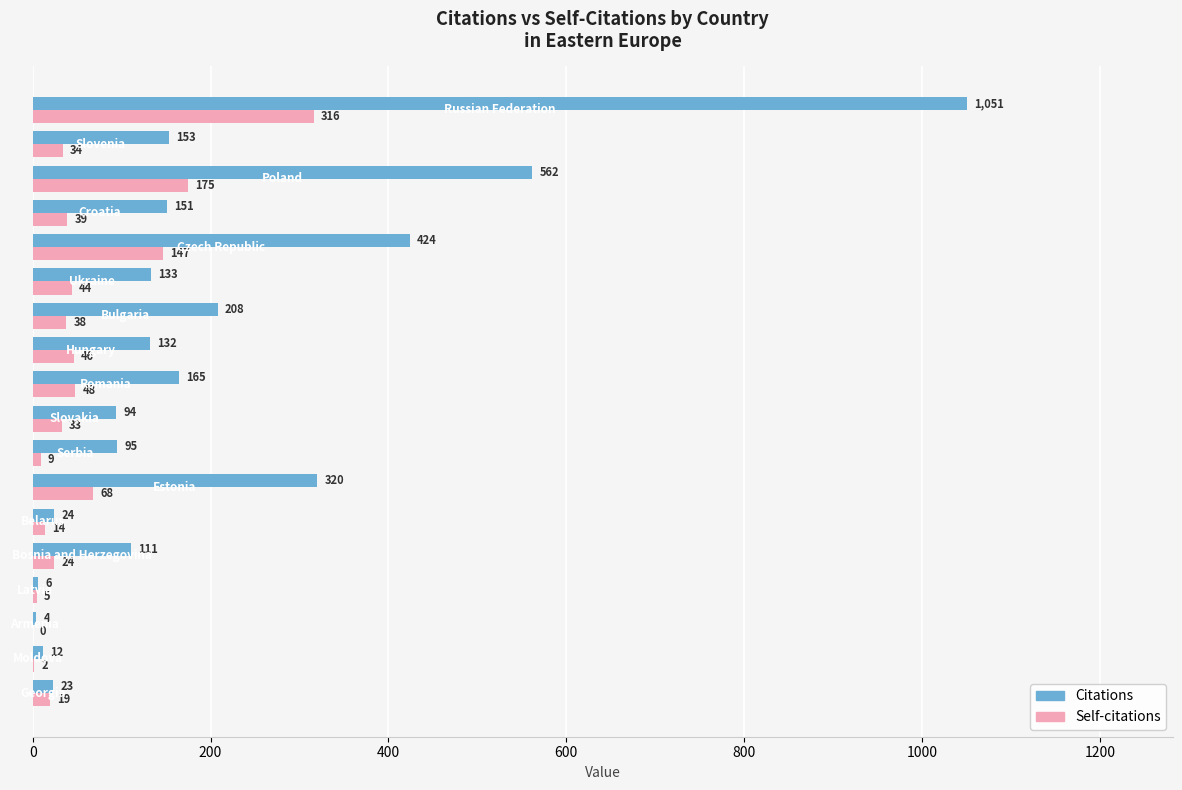

What is the greatest value displayed?

1051